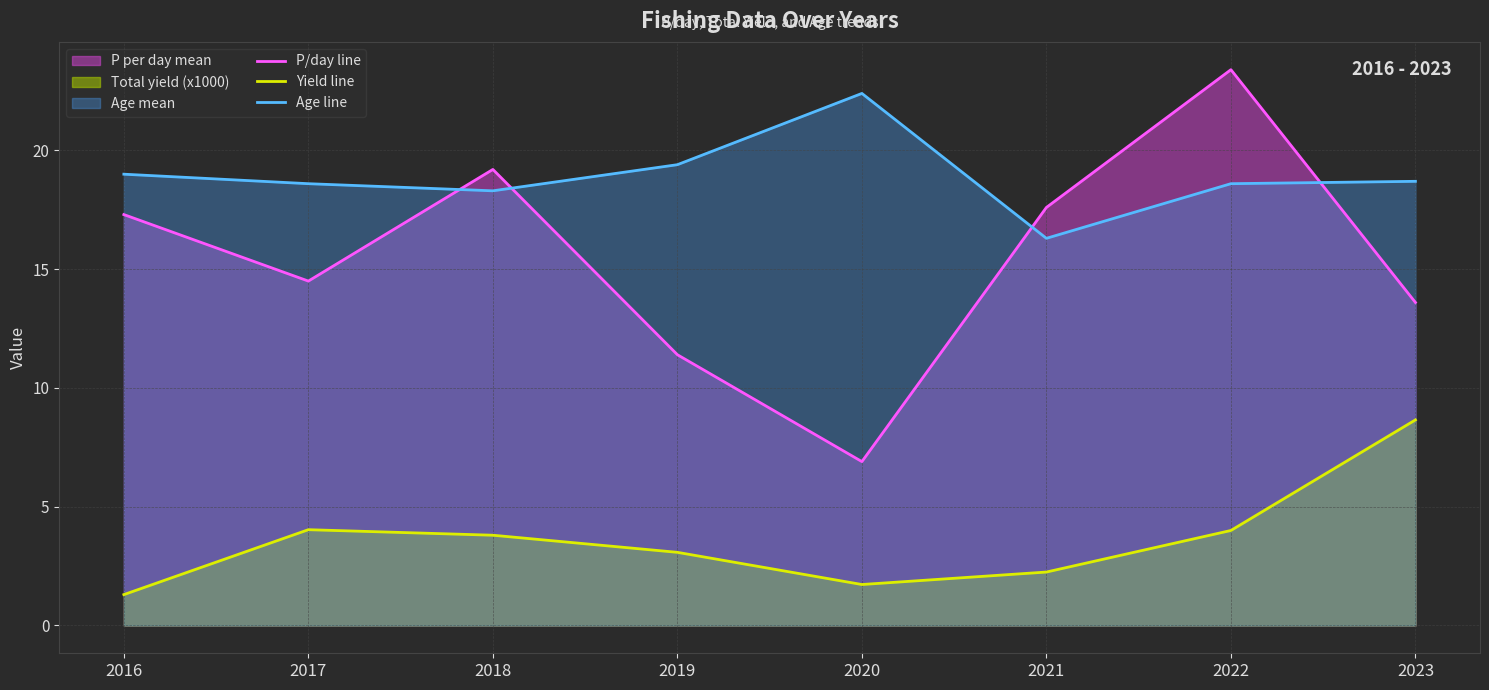

Where does the Yield line series first go above 3?

2017